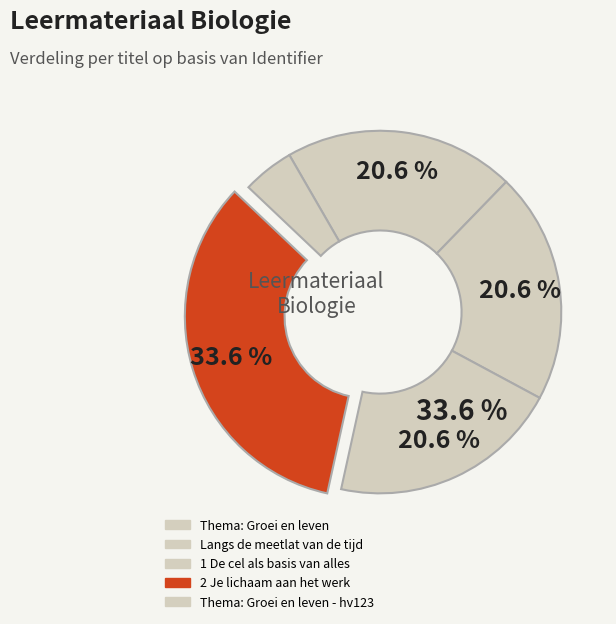

To the nearest percent, what percentage of the pie is 1 De cel als basis van alles?

21%